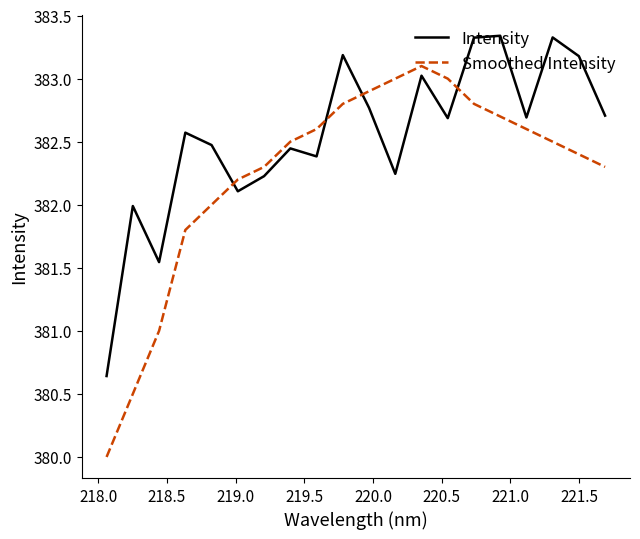

Does the chart display data point markers on the line(s)?

No